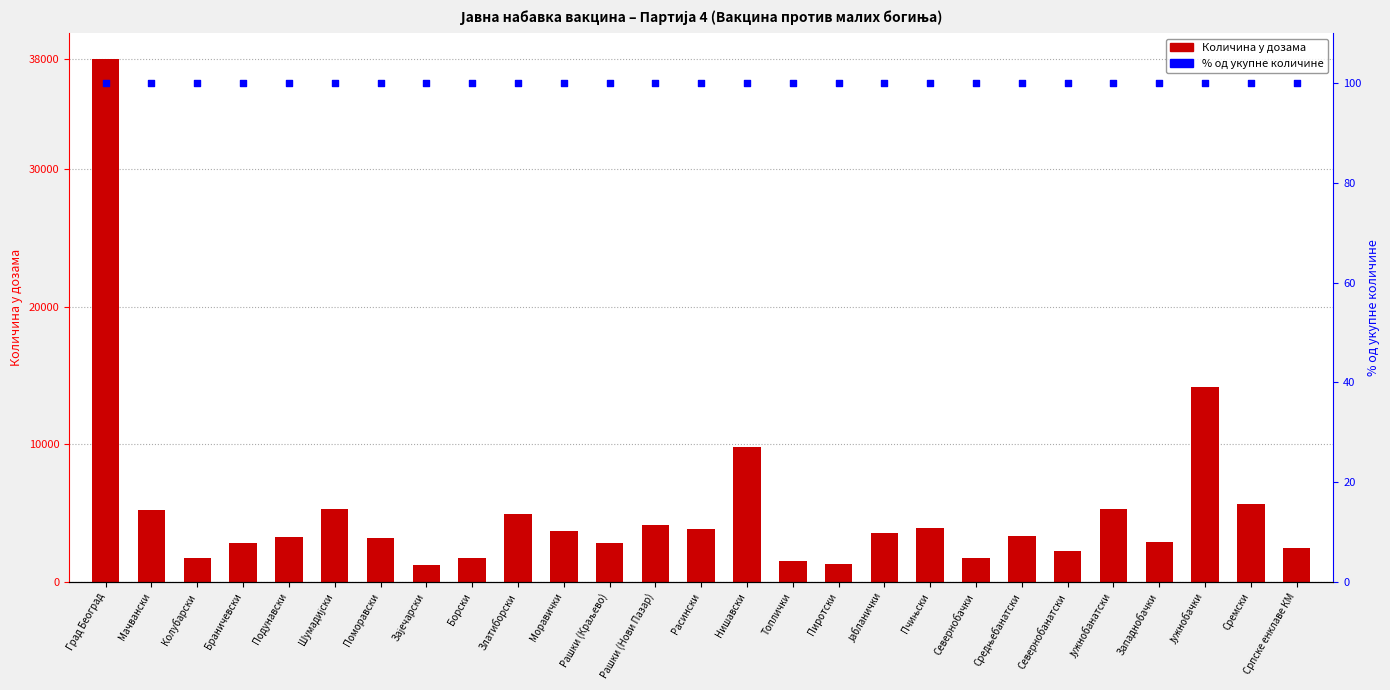

Is the value of % од укупне количине at Севернобанатски greater than the value of Количина у дозама at Рашки (Краљево)?

No